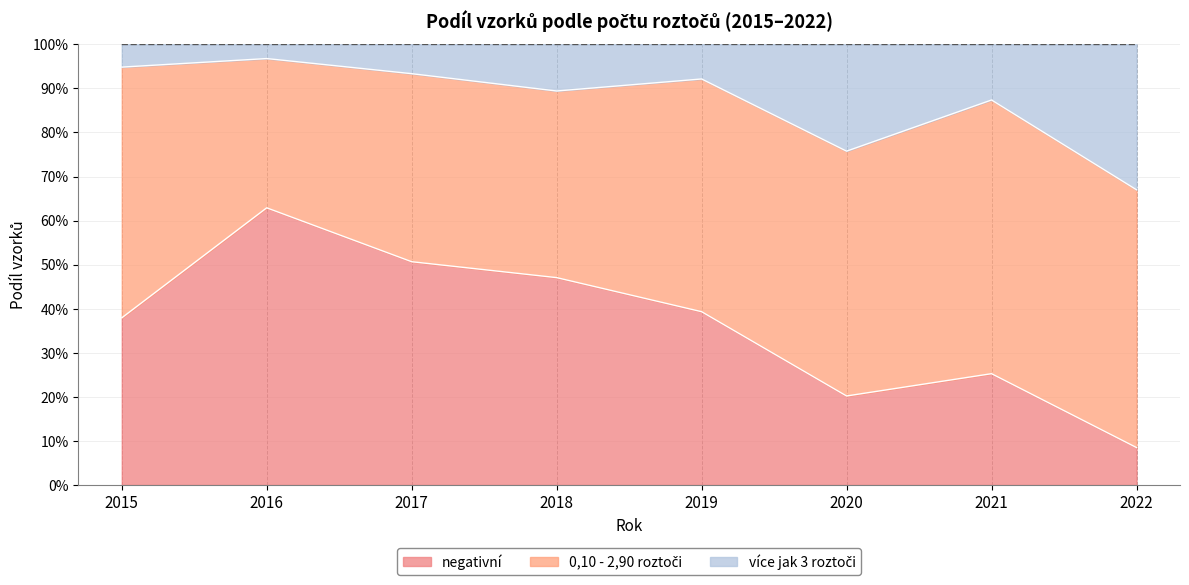

How many interior local valleys does the negativní series have?

1